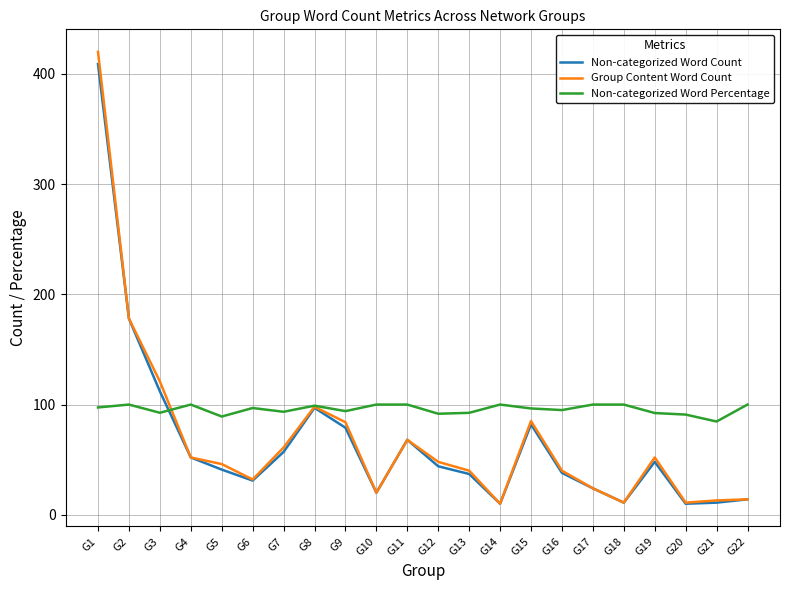

Count the number of categories in the chart.

22